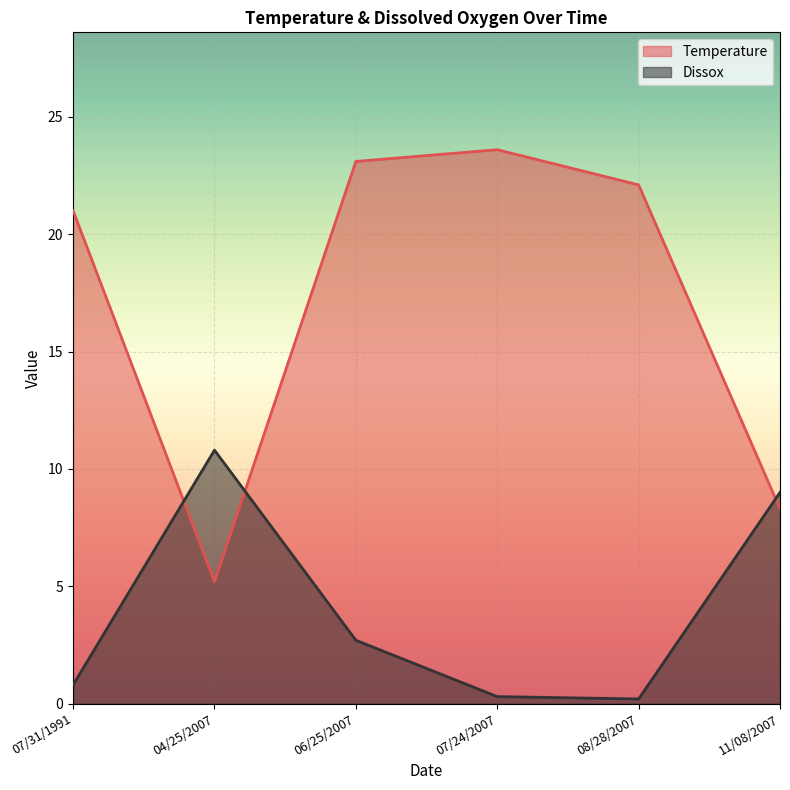

List the series in order of their peak value, highest first.

Temperature, Dissox